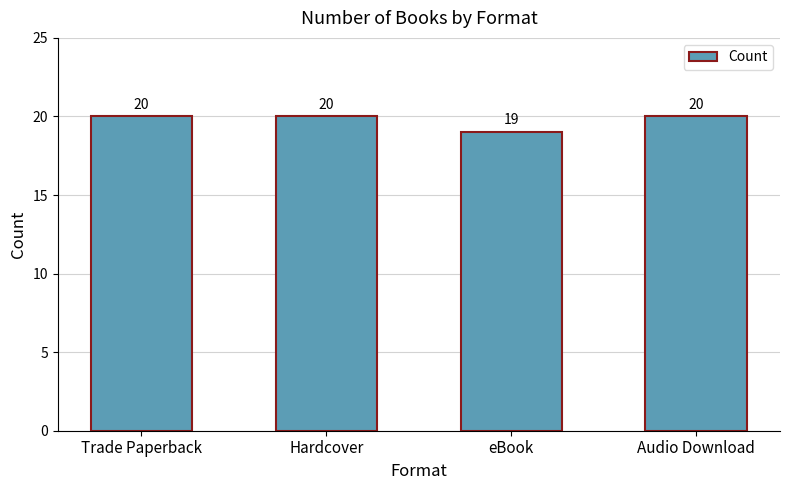

What is the sum of the values at Trade Paperback and Audio Download?

40